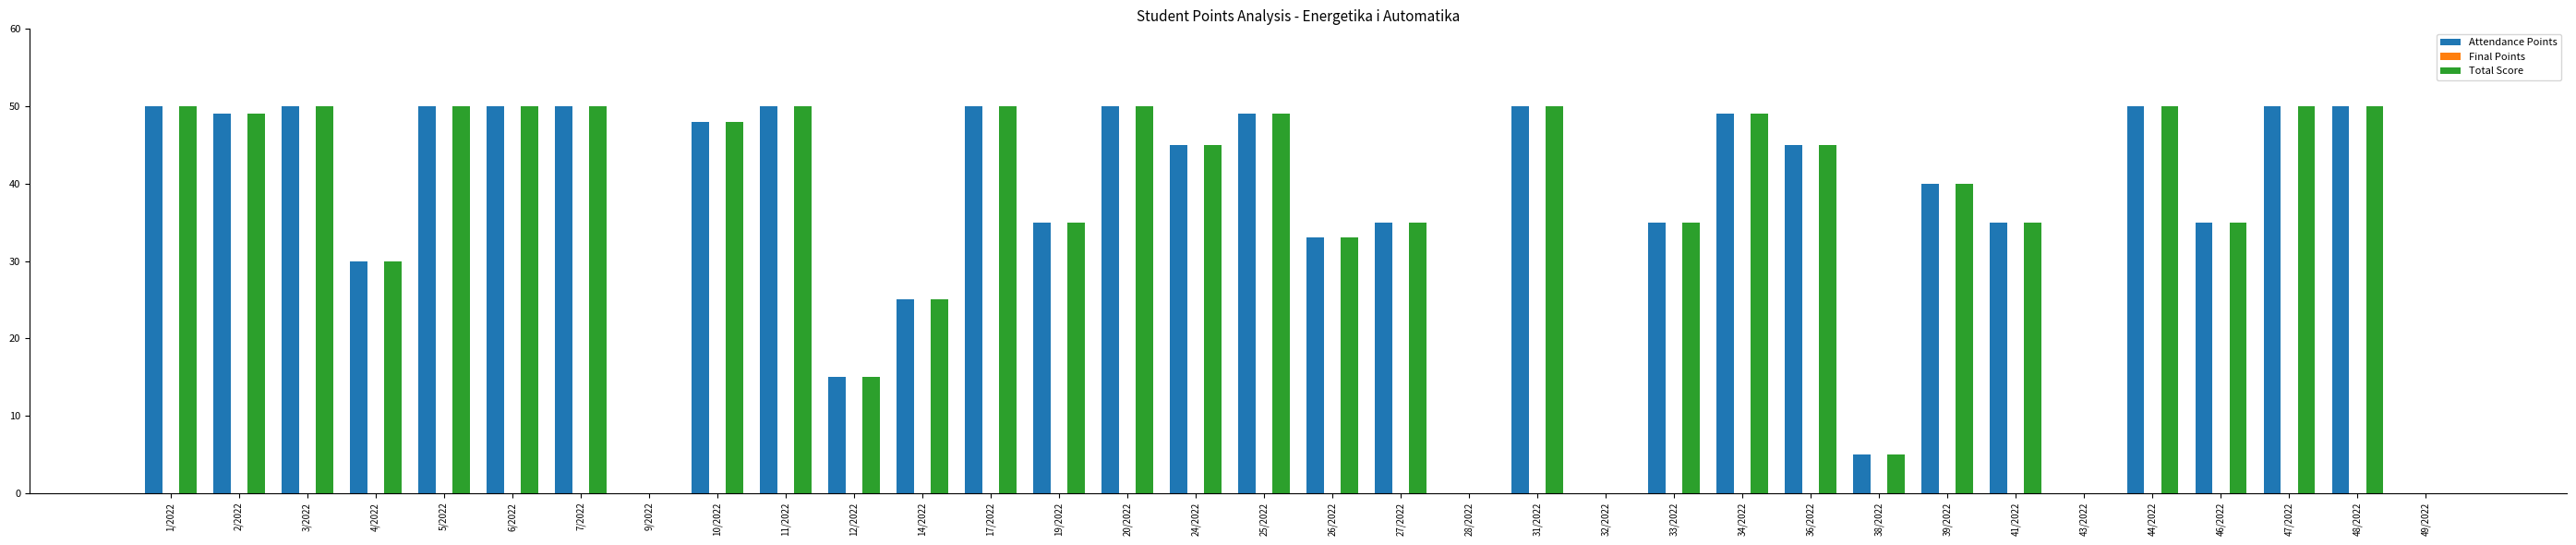

What is the greatest value displayed?

50